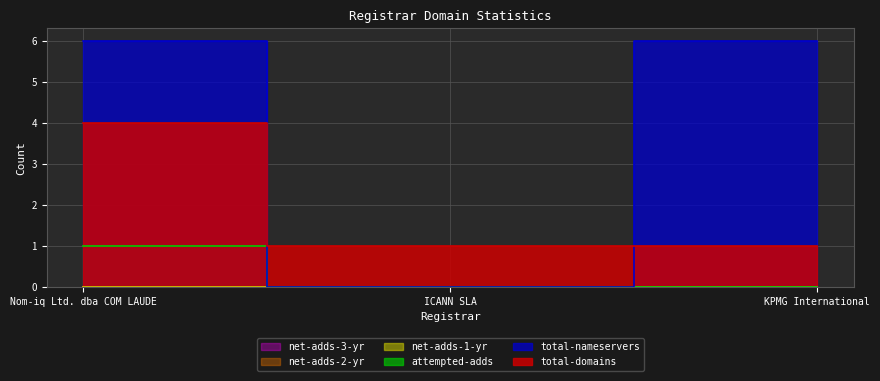

Which series has the largest range (max minus min)?

total-nameservers